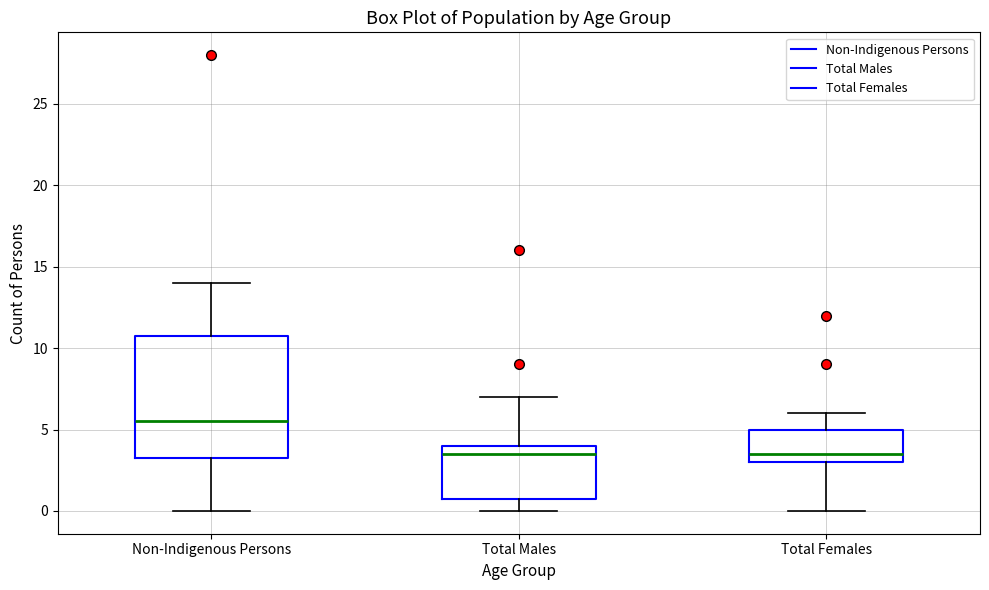

Reading left to right, transcribe this box plot: for each box, give where its median line is, the range the box spans, and where its two whiskers end, as read against the y-axis. The values are not printed on the chart, so give them approximately, as read against the axis.

Non-Indigenous Persons: median 5.5, box 3.5 to 11.0, whiskers 0.0 to 14.0
Total Males: median 3.5, box 1.0 to 4.0, whiskers 0.0 to 7.0
Total Females: median 3.5, box 3.0 to 5.0, whiskers 0.0 to 6.0